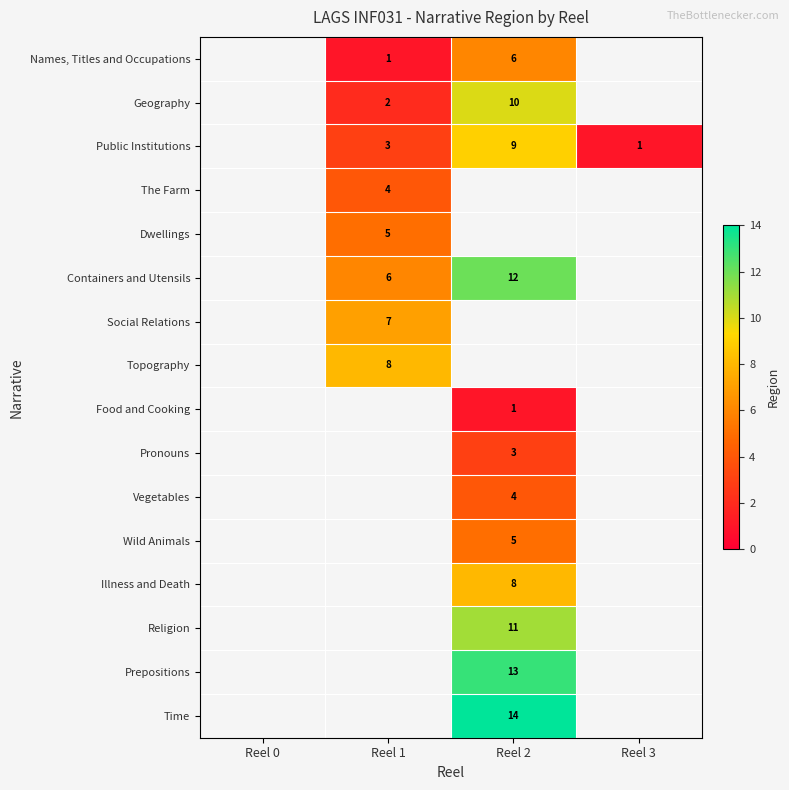

The value of Names, Titles and Occupations at Reel 2 is 3. True or false?

False